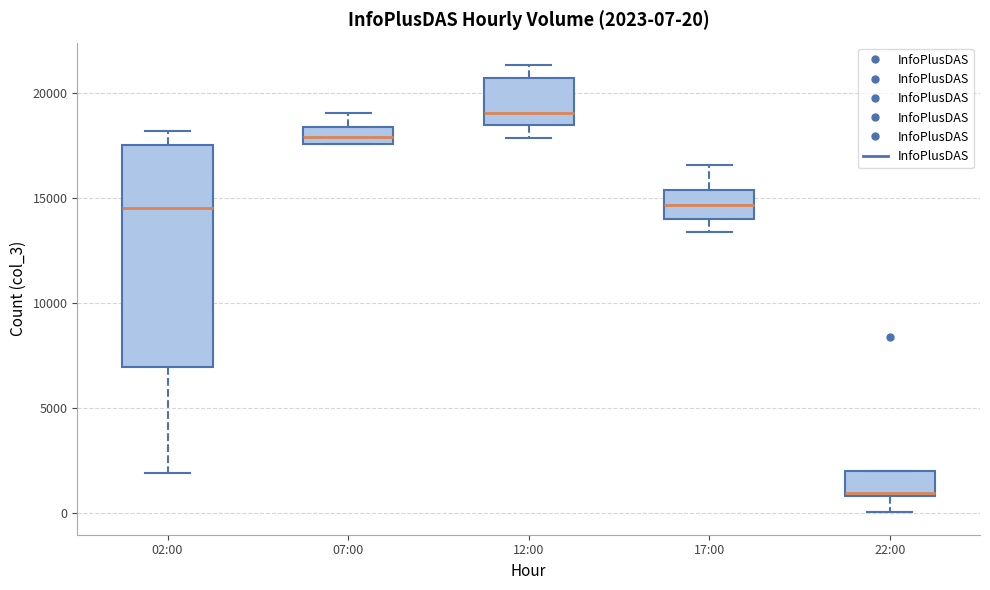

Which box has the highest median line?

12:00